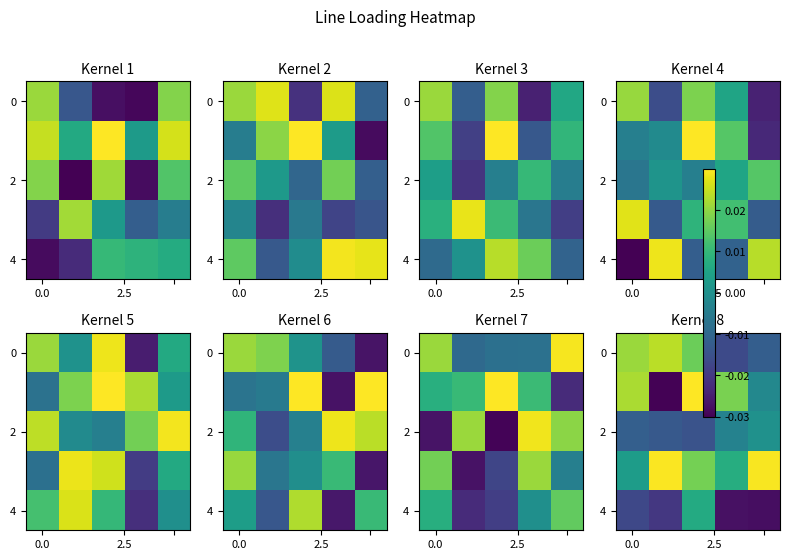

At how many categories does at least one series exceed 0?

5